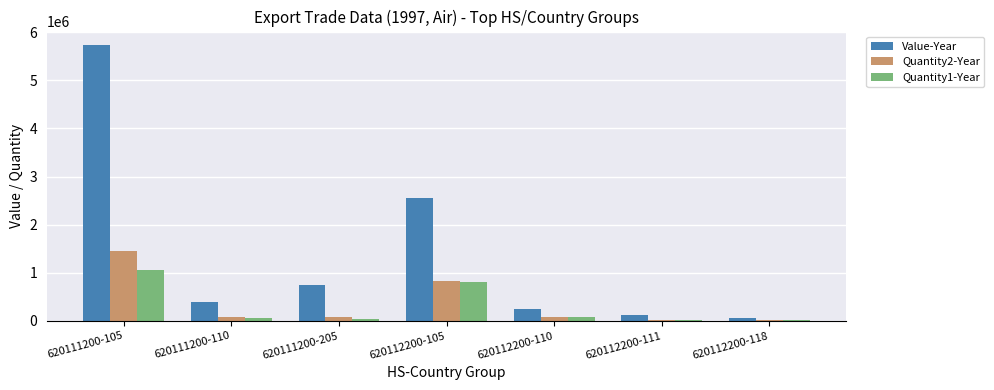

The value of Quantity1-Year at 620112200-111 is 12735. True or false?

True